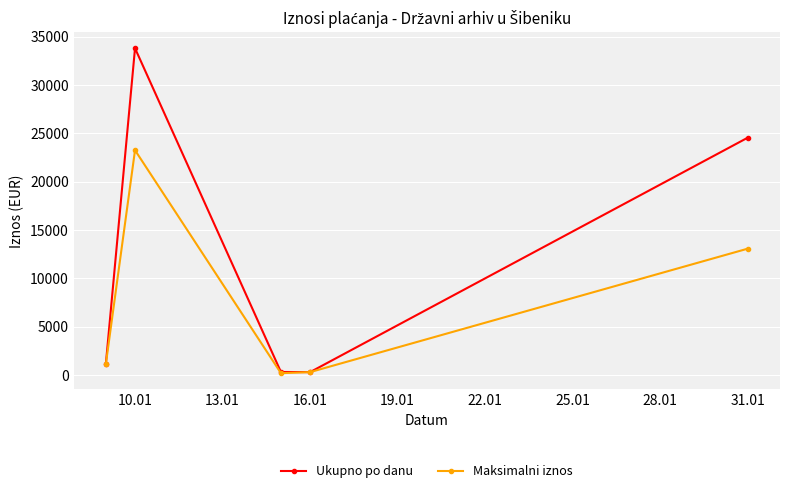

What is the greatest value displayed?

33806.5